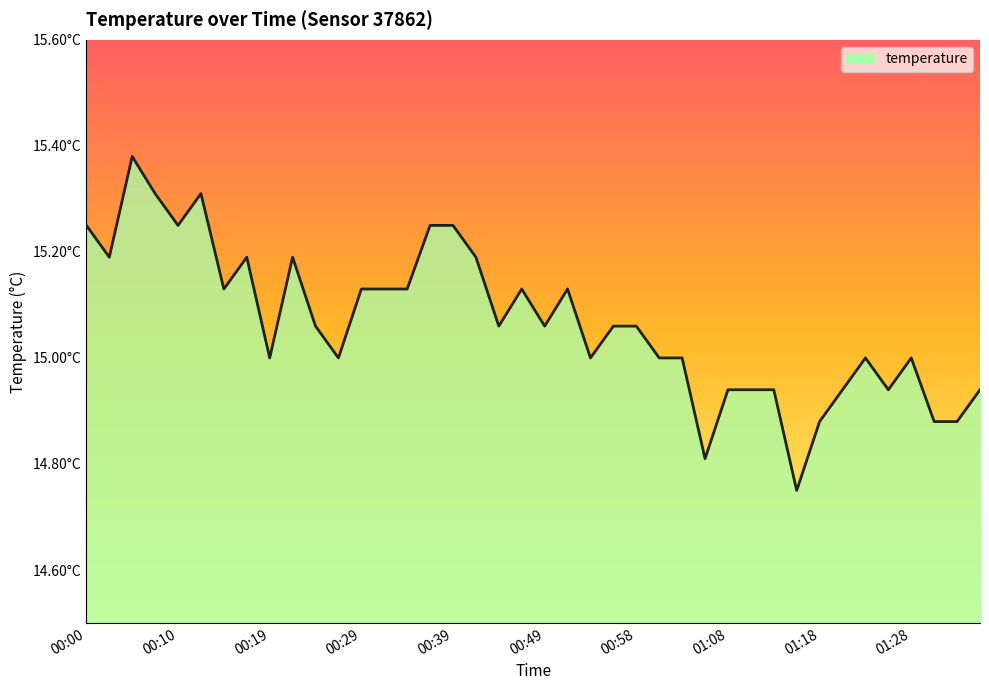

Does the chart have visible grid lines?

No